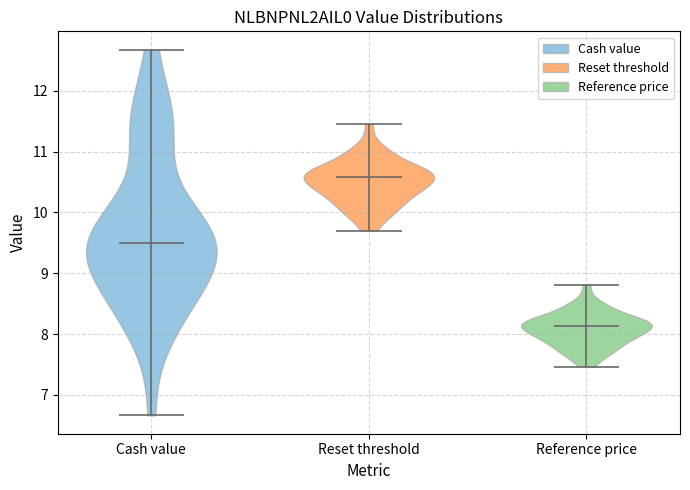

Which violin has the highest median line?

Reset threshold